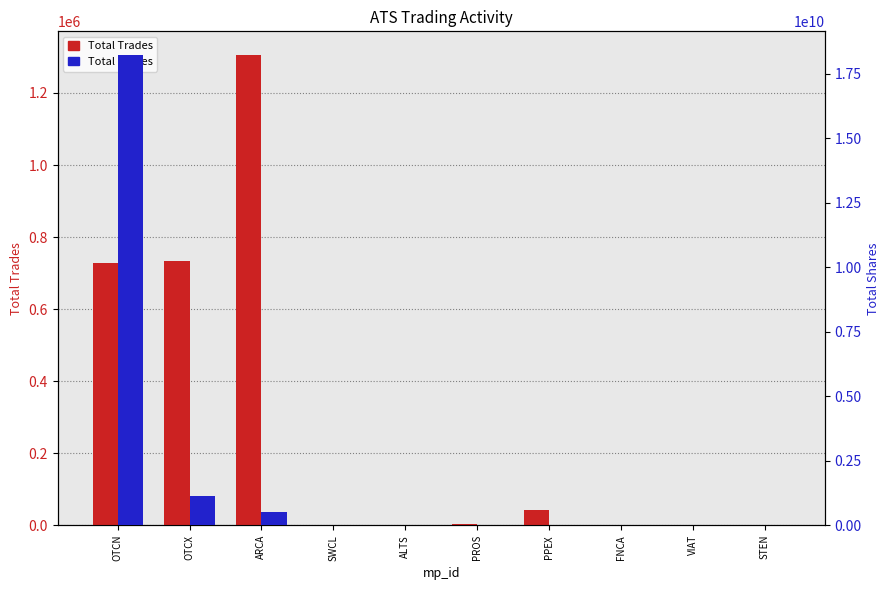

Which series changed the most between OTCN and ALTS?

Total Shares